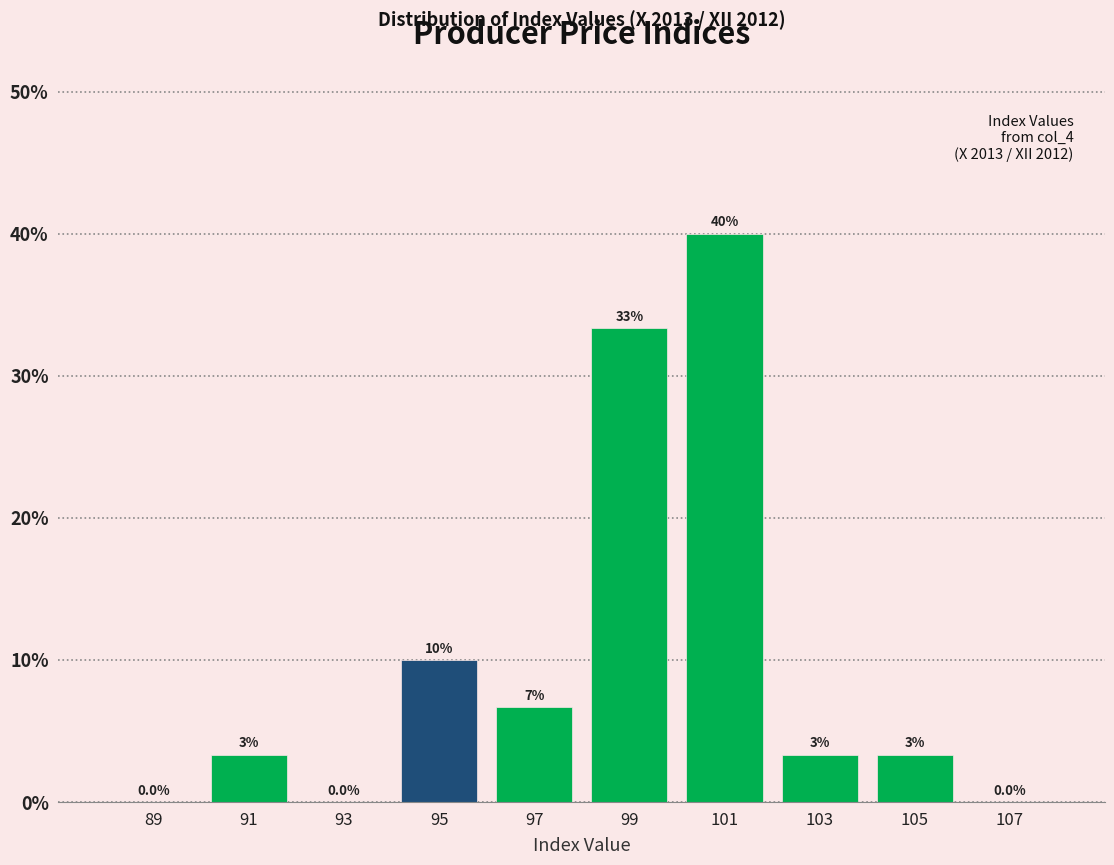

Over which range of the x-axis is the bar tallest?

100 to 102